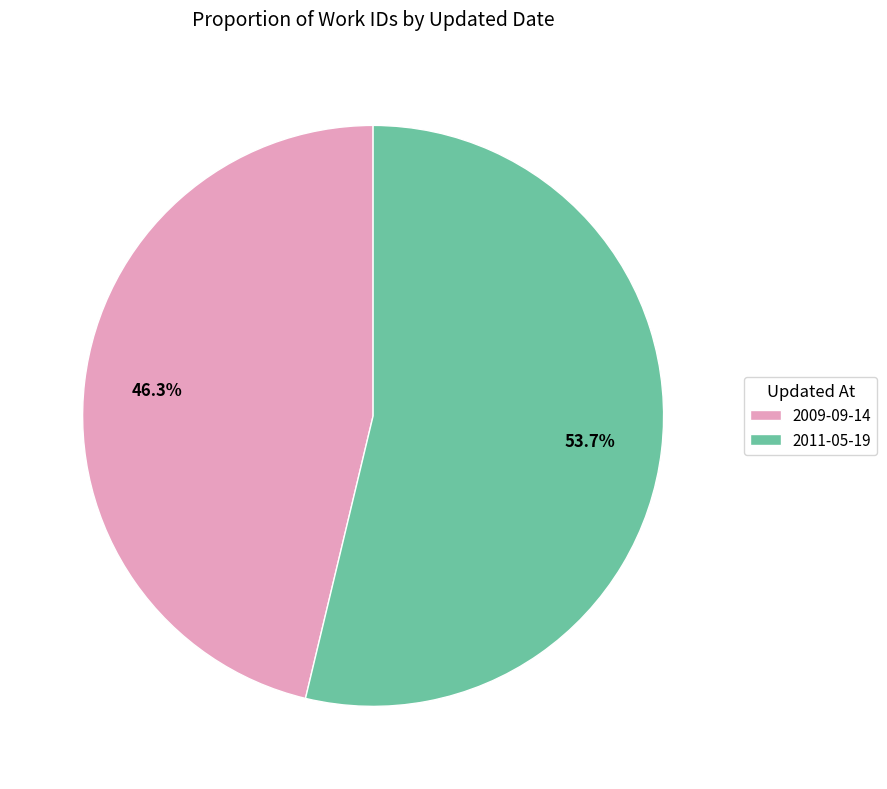

Rank the categories by value from highest to lowest.

2011-05-19, 2009-09-14